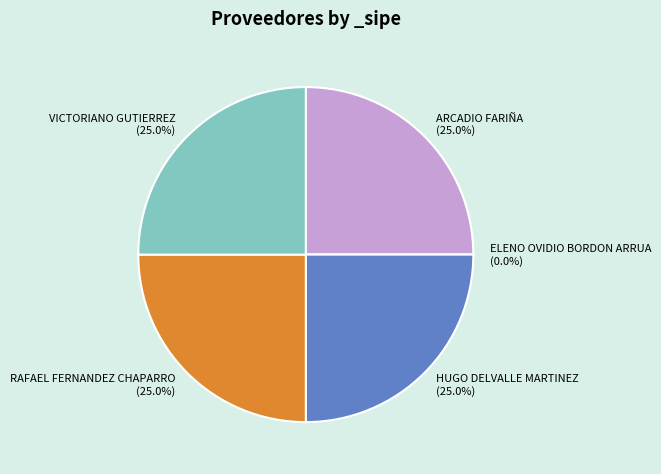

To the nearest percent, what portion does VICTORIANO GUTIERREZ represent?

25%